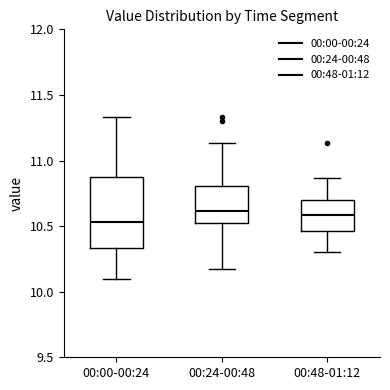

Reading left to right, transcribe this box plot: for each box, give where its median line is, the range the box spans, and where its two whiskers end, as read against the y-axis. The values are not printed on the chart, so give them approximately, as read against the axis.

00:00-00:24: median 10.55, box 10.35 to 10.90, whiskers 10.10 to 11.35
00:24-00:48: median 10.60, box 10.50 to 10.80, whiskers 10.15 to 11.15
00:48-01:12: median 10.60, box 10.45 to 10.70, whiskers 10.30 to 10.85